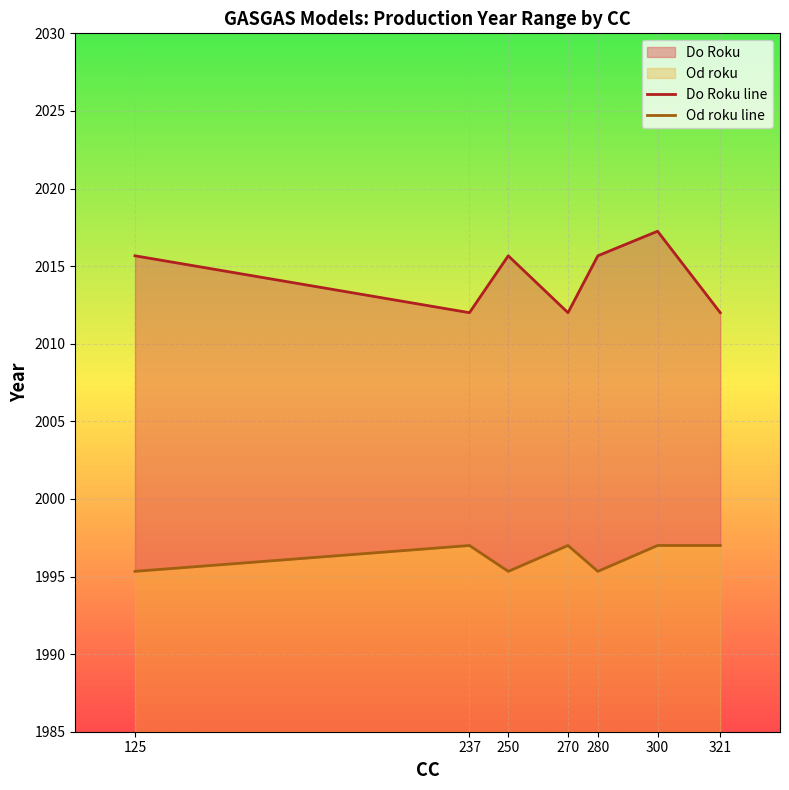

True or false: Do Roku line has more than 0 points higher than both neighbors.

True